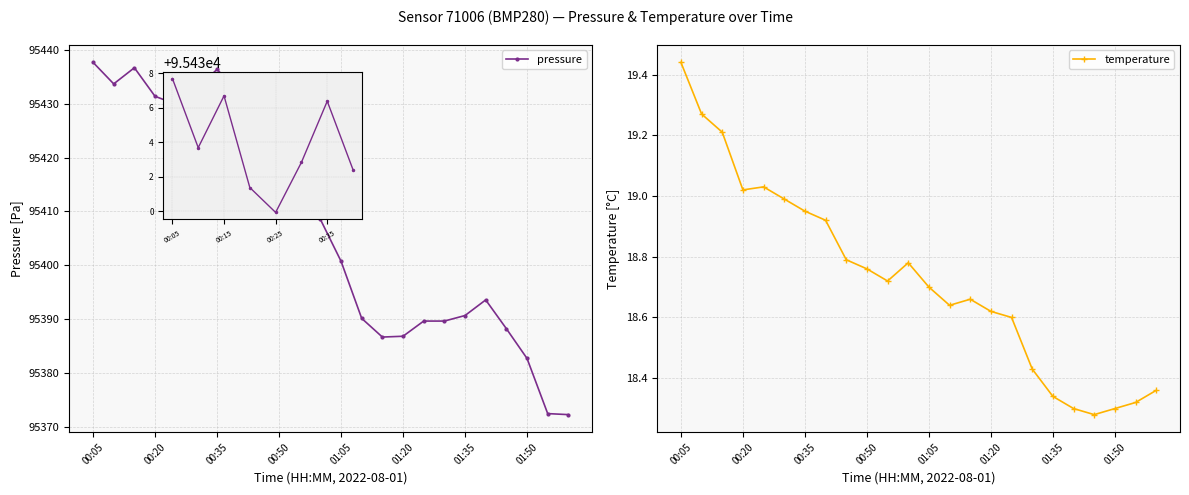

At which label does pressure first exceed 95408?

00:05